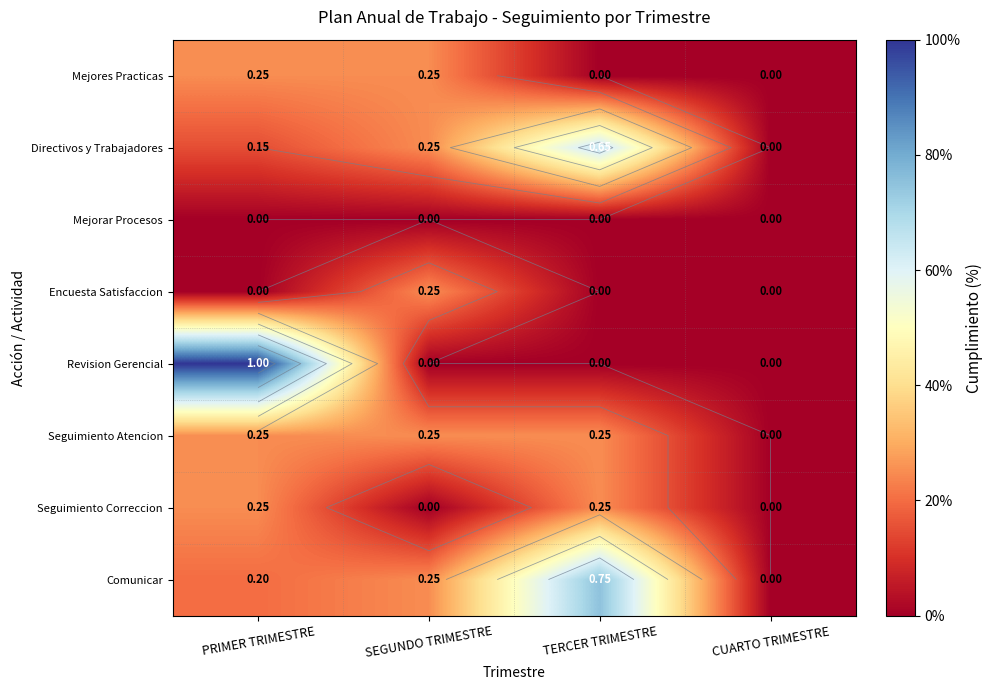

Rank the series by their maximum value, from lowest to highest.

Mejorar Procesos, Mejores Practicas, Encuesta Satisfaccion, Seguimiento Atencion, Seguimiento Correccion, Directivos y Trabajadores, Comunicar, Revision Gerencial